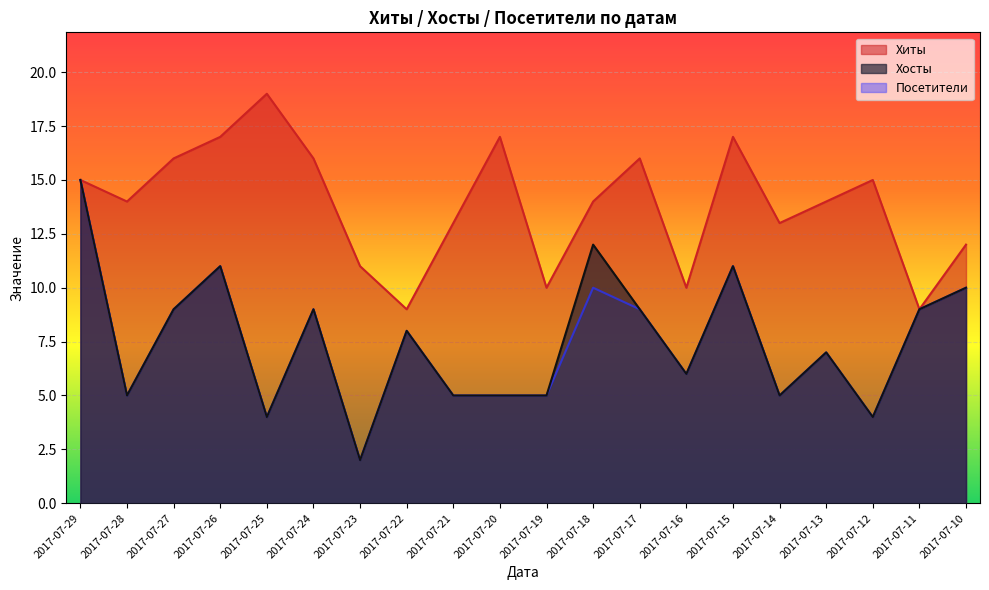

In Хиты, how many points are lower than both neighbors (excluding endpoints)?

6